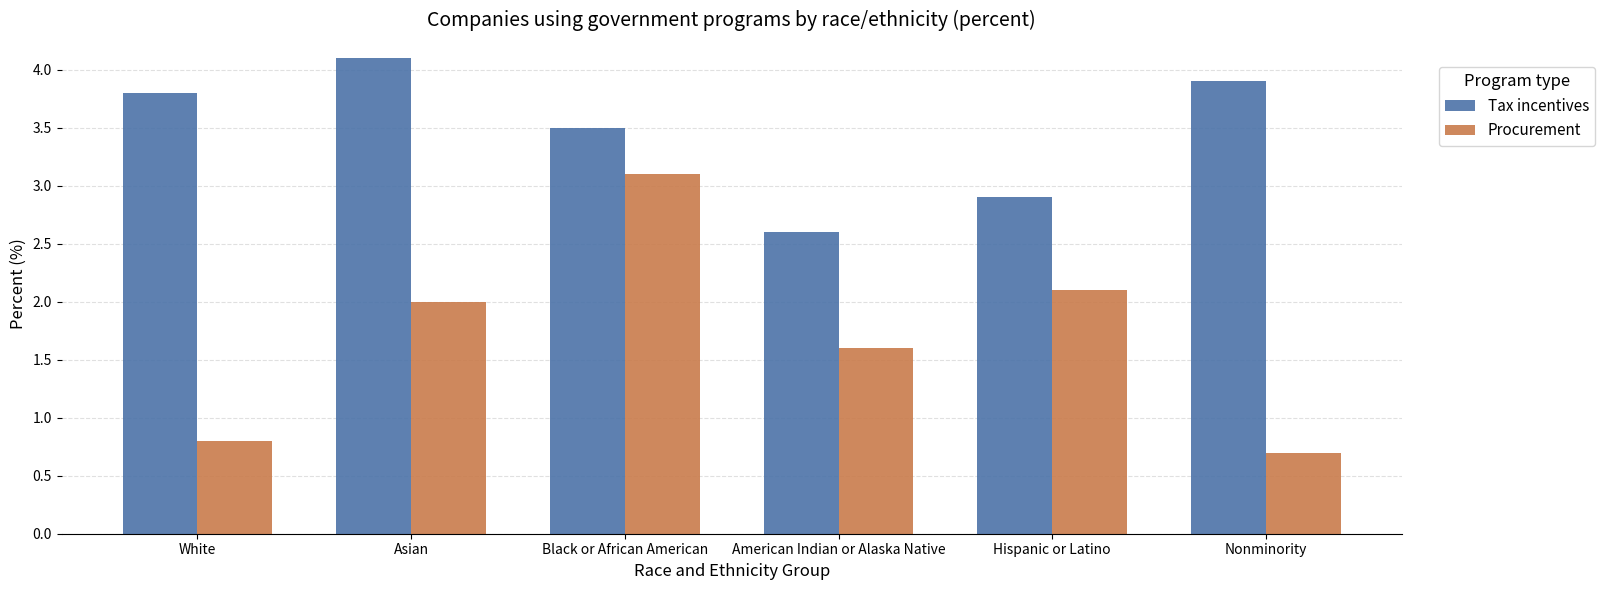

Rank the series by their average value, from lowest to highest.

Procurement, Tax incentives